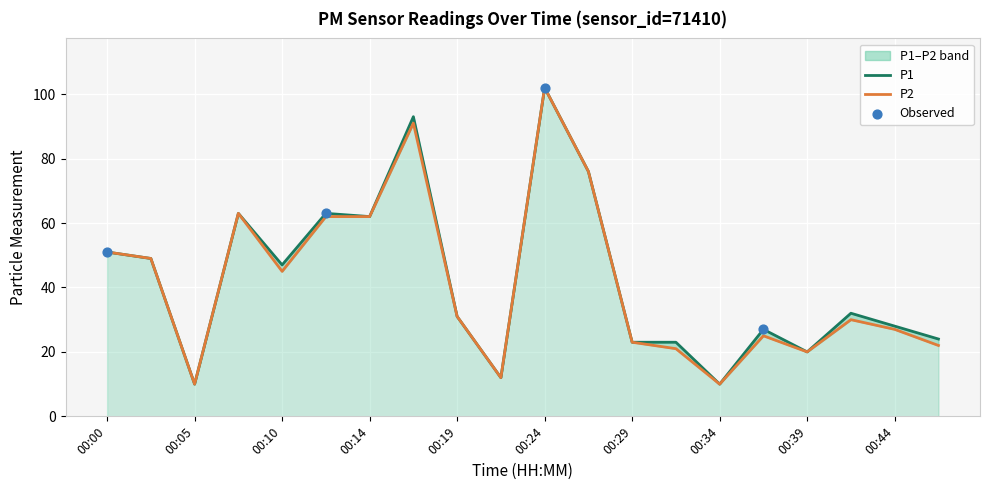

At which category is the sum across all series the highest?

00:24